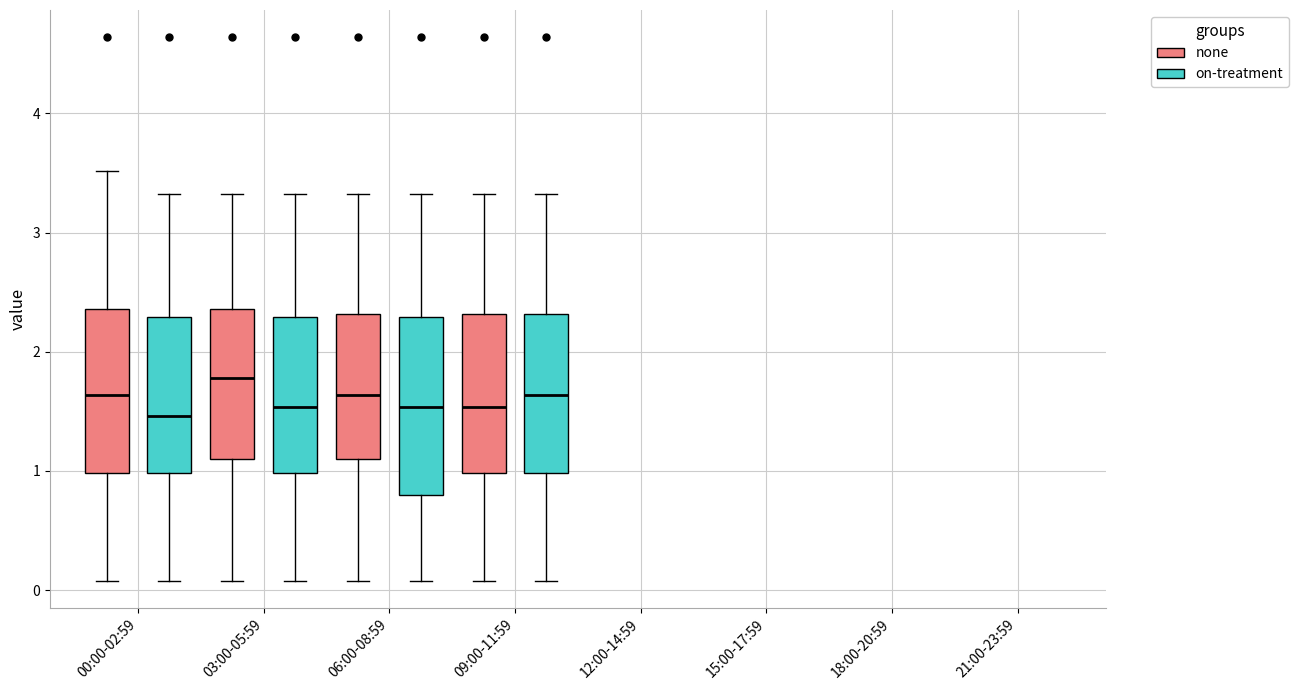

Reading left to right, read every box against the y-axis: the position of its median line, the range the box covers, and the ends of its whiskers. The values are not printed on the chart, so give them approximately, as read against the axis.

00:00-02:59 (none): median 1.6, box 1.0 to 2.4, whiskers 0.1 to 3.5
00:00-02:59 (on-treatment): median 1.5, box 1.0 to 2.3, whiskers 0.1 to 3.3
03:00-05:59 (none): median 1.8, box 1.1 to 2.4, whiskers 0.1 to 3.3
03:00-05:59 (on-treatment): median 1.5, box 1.0 to 2.3, whiskers 0.1 to 3.3
06:00-08:59 (none): median 1.6, box 1.1 to 2.3, whiskers 0.1 to 3.3
06:00-08:59 (on-treatment): median 1.5, box 0.8 to 2.3, whiskers 0.1 to 3.3
09:00-11:59 (none): median 1.5, box 1.0 to 2.3, whiskers 0.1 to 3.3
09:00-11:59 (on-treatment): median 1.6, box 1.0 to 2.3, whiskers 0.1 to 3.3